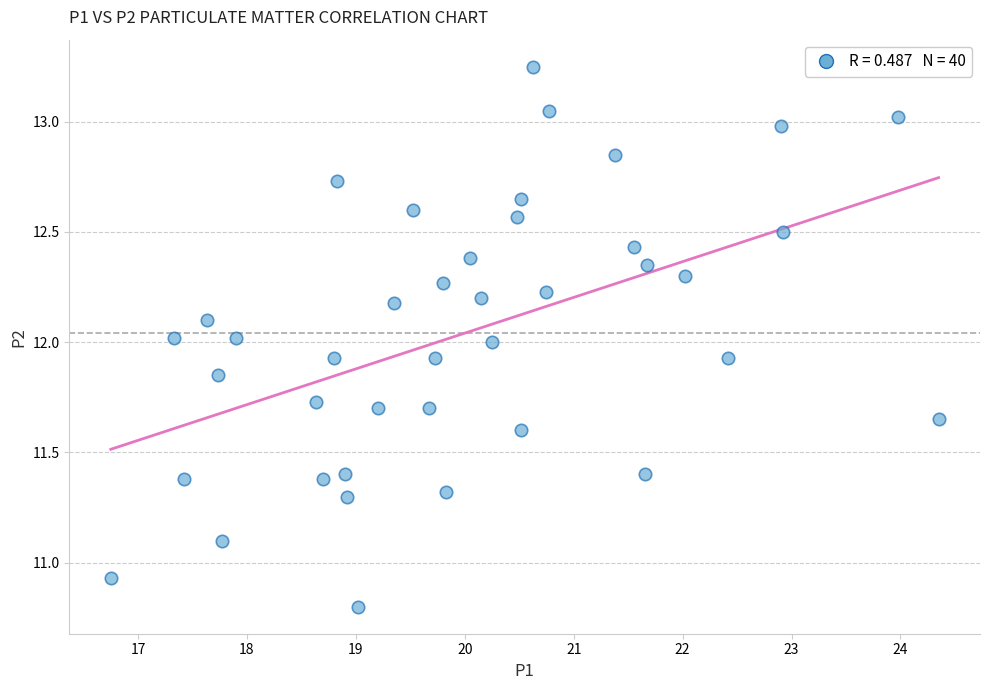

What is the range of X values (max minus min)?

7.6